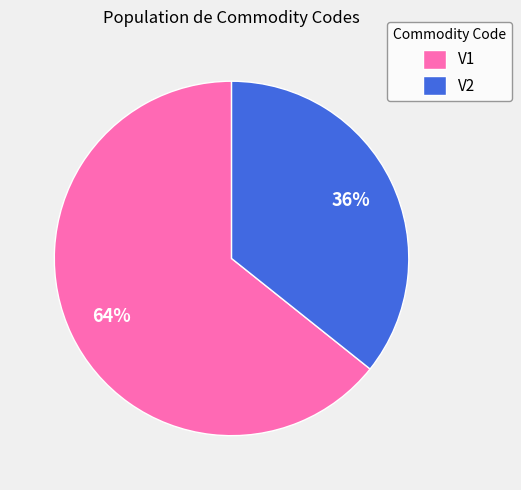

To the nearest percent, what percentage of the pie is V1?

64%